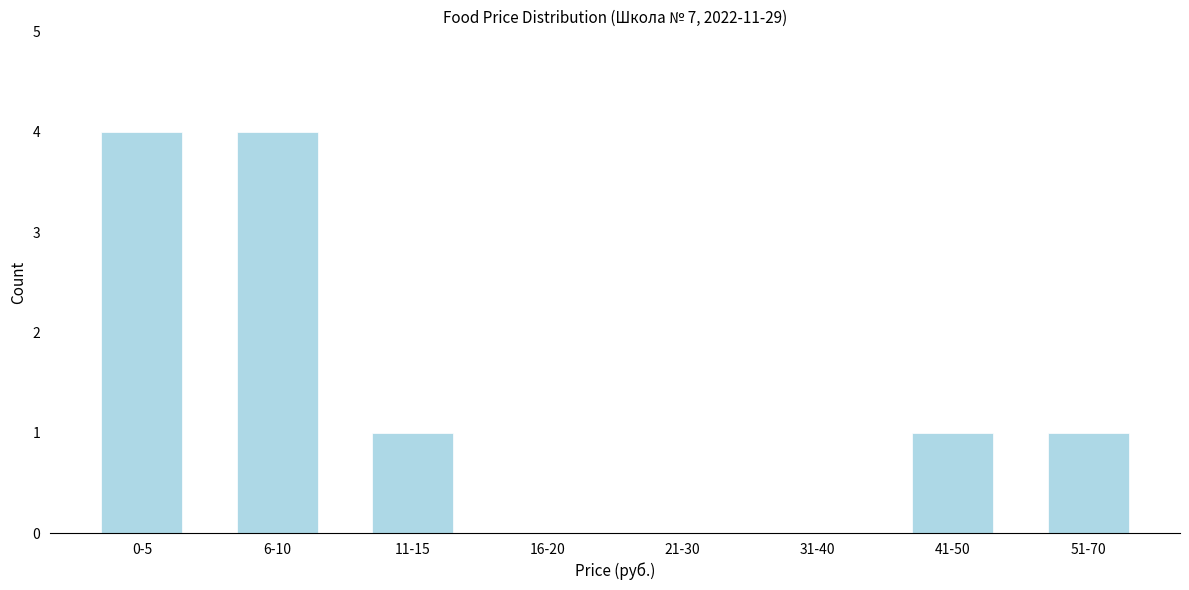

Reading left to right, list all the values displayed in this chart.

0-5=4	6-10=4	11-15=1	16-20=0	21-30=0	31-40=0	41-50=1	51-70=1